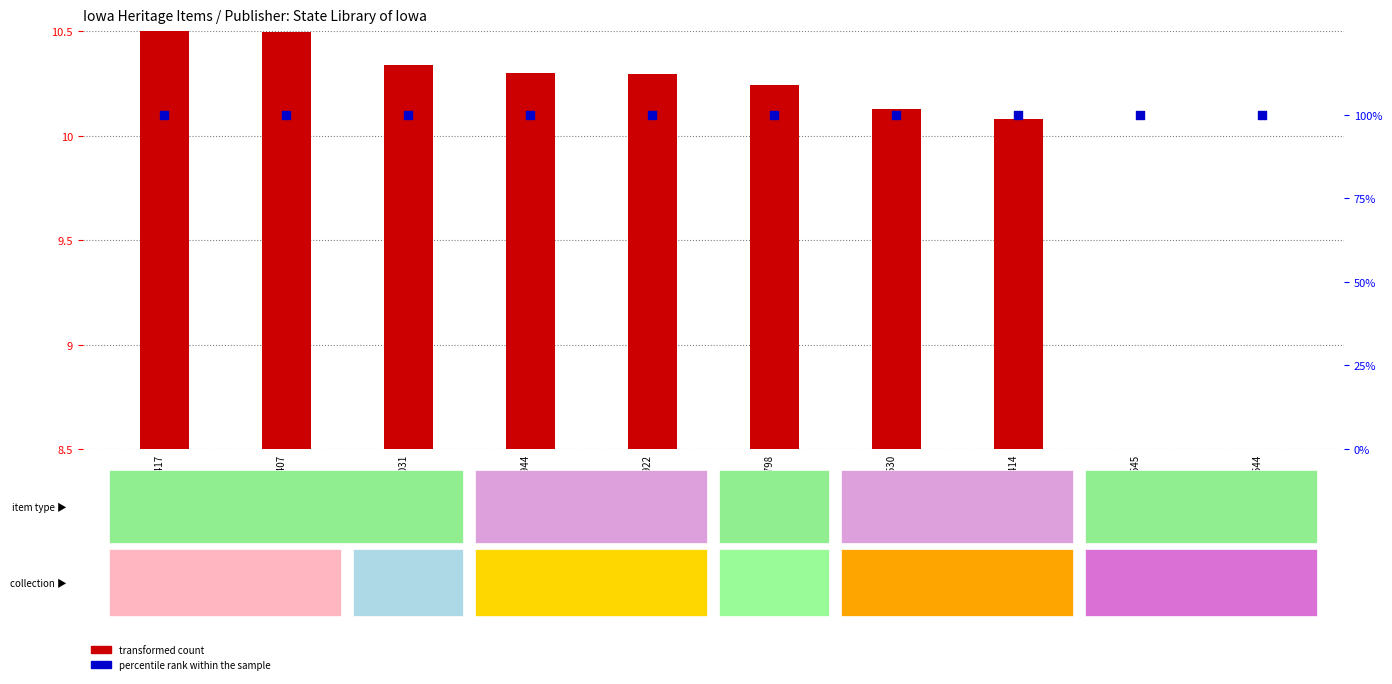

Is the value of percentile rank within the sample at 96798 greater than the value of transformed count at 96944?

Yes